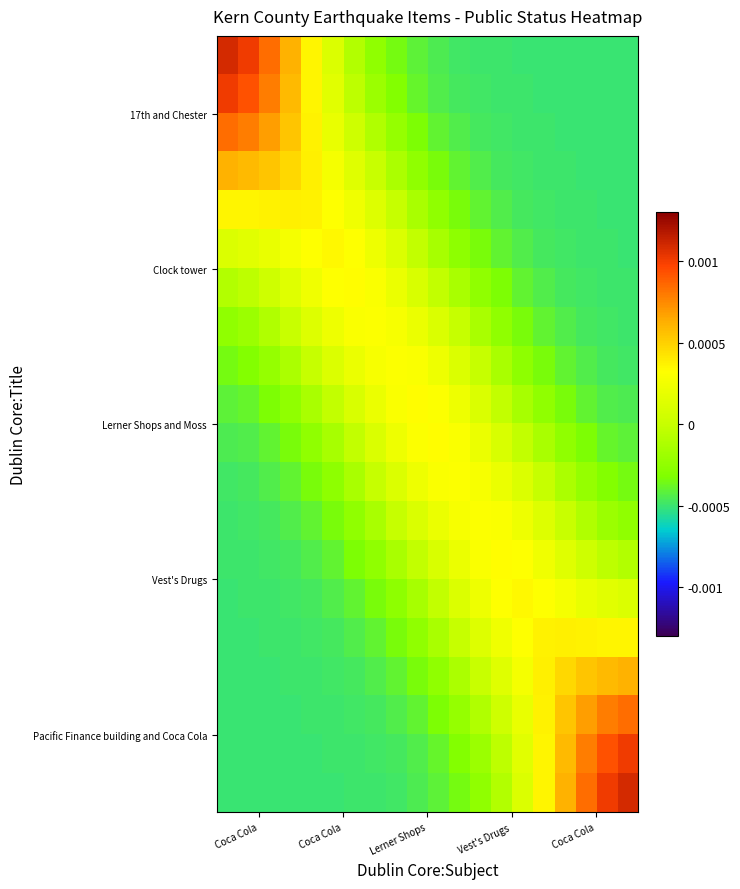

Count the number of data series in this chart.

20